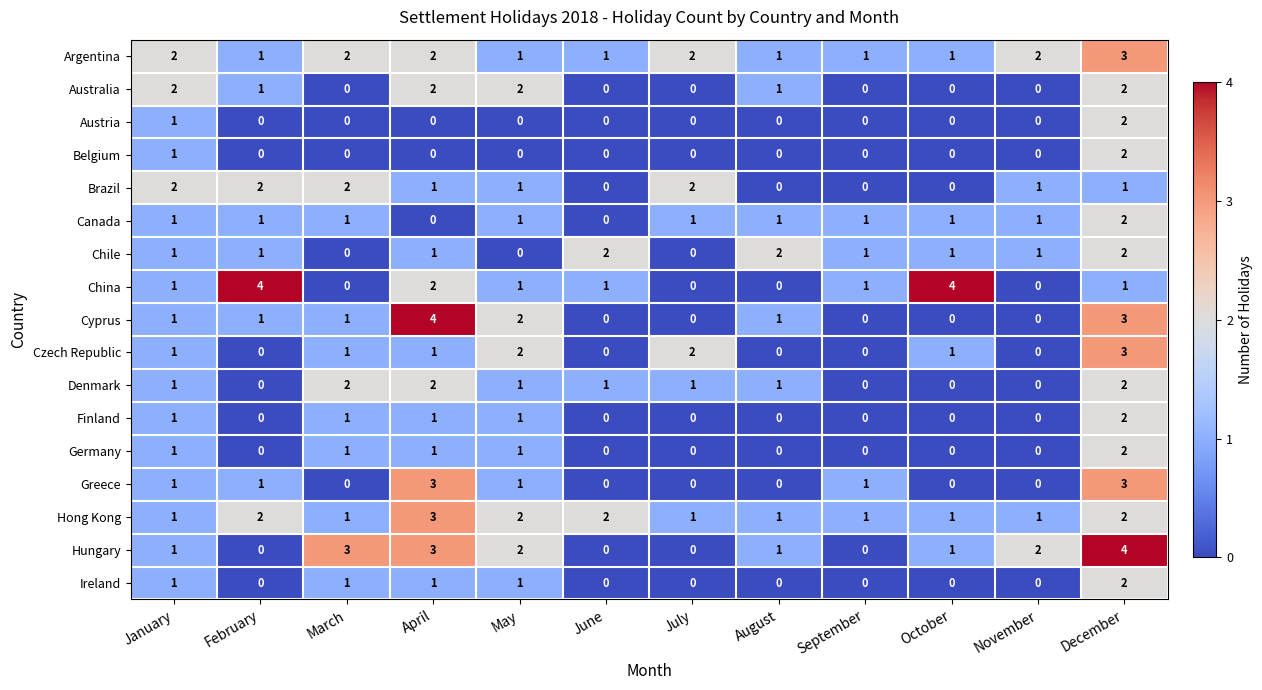

At which category is the sum across all series the highest?

December